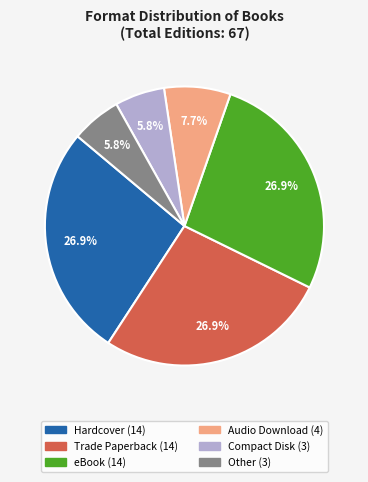

True or false: eBook accounts for 27% of the total.

True